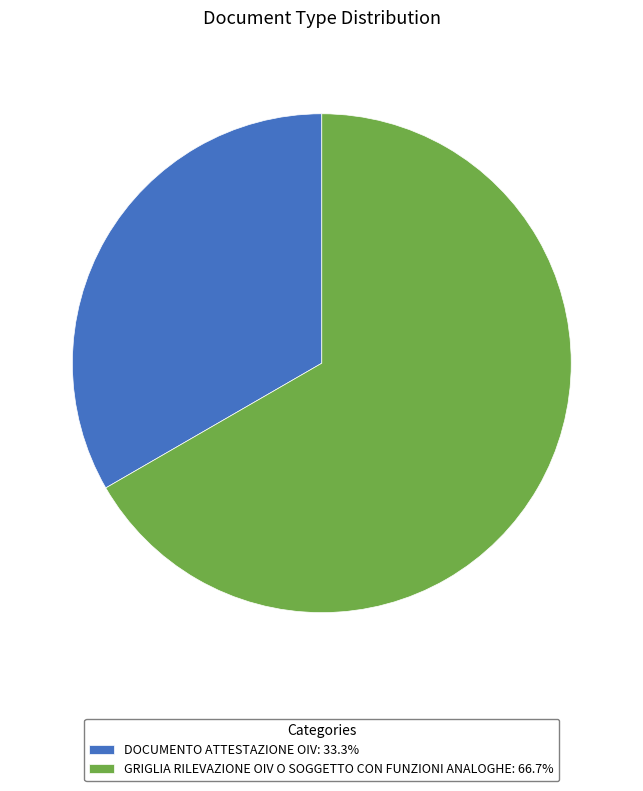

Rank the categories by value from lowest to highest.

DOCUMENTO ATTESTAZIONE OIV, GRIGLIA RILEVAZIONE OIV O SOGGETTO CON FUNZIONI ANALOGHE